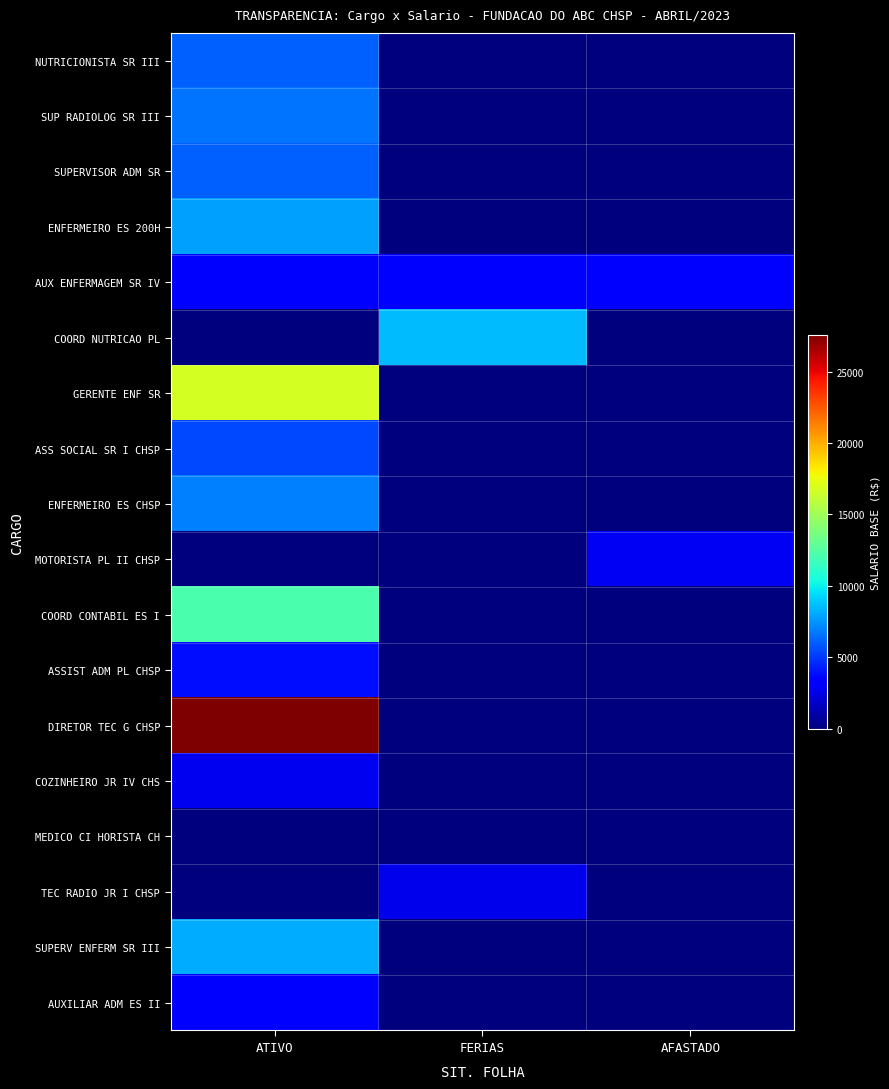

Between ATIVO and AFASTADO, which is larger?

ATIVO